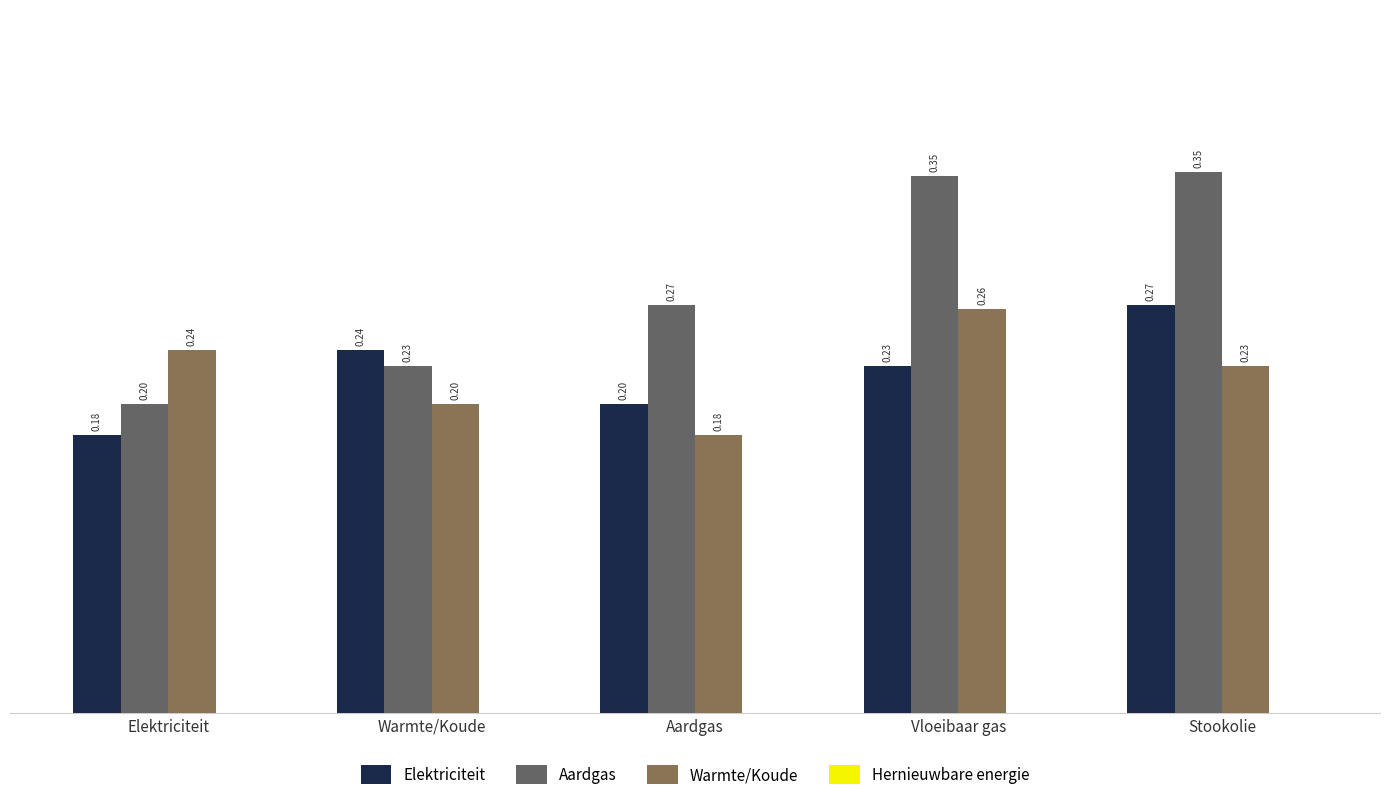

Does the chart contain any negative values?

No